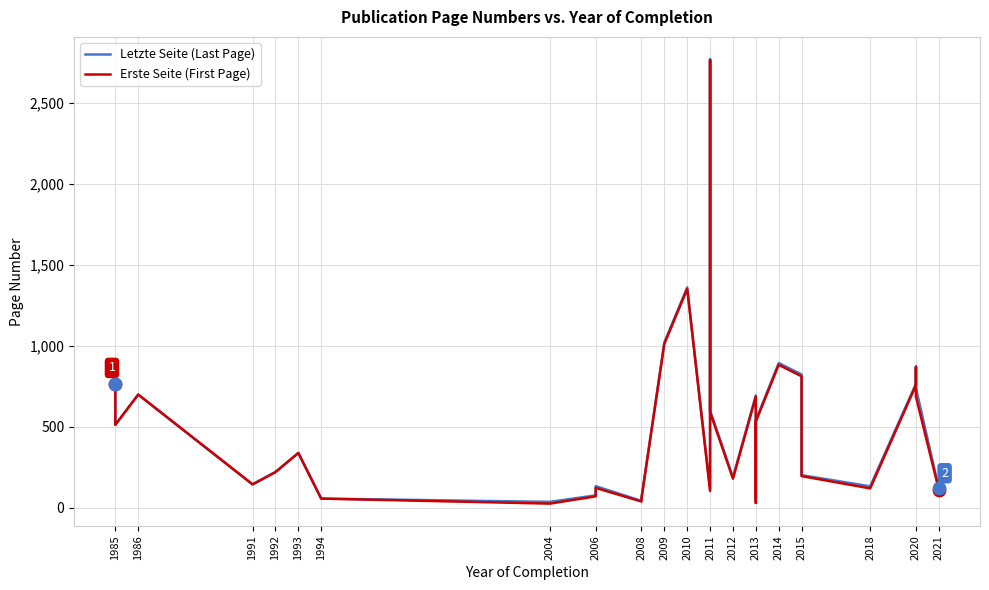

What are all the series names shown in the legend?

Letzte Seite (Last Page), Erste Seite (First Page)